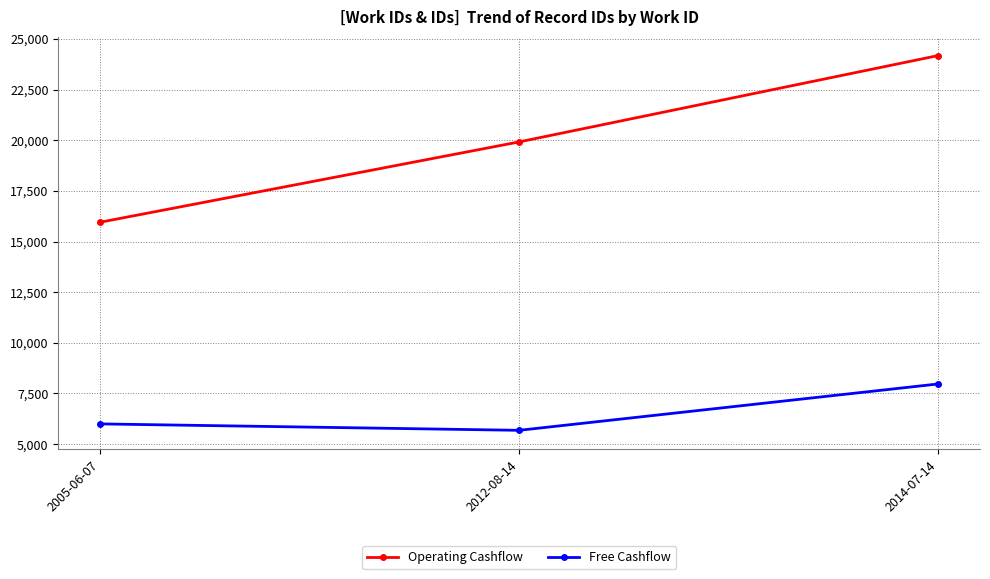

The value of Free Cashflow at 2005-06-07 is 5998. True or false?

True